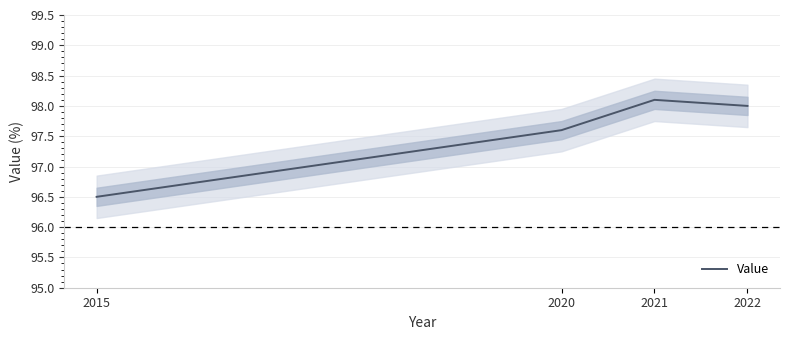

What is the minimum value shown in the chart?

96.5